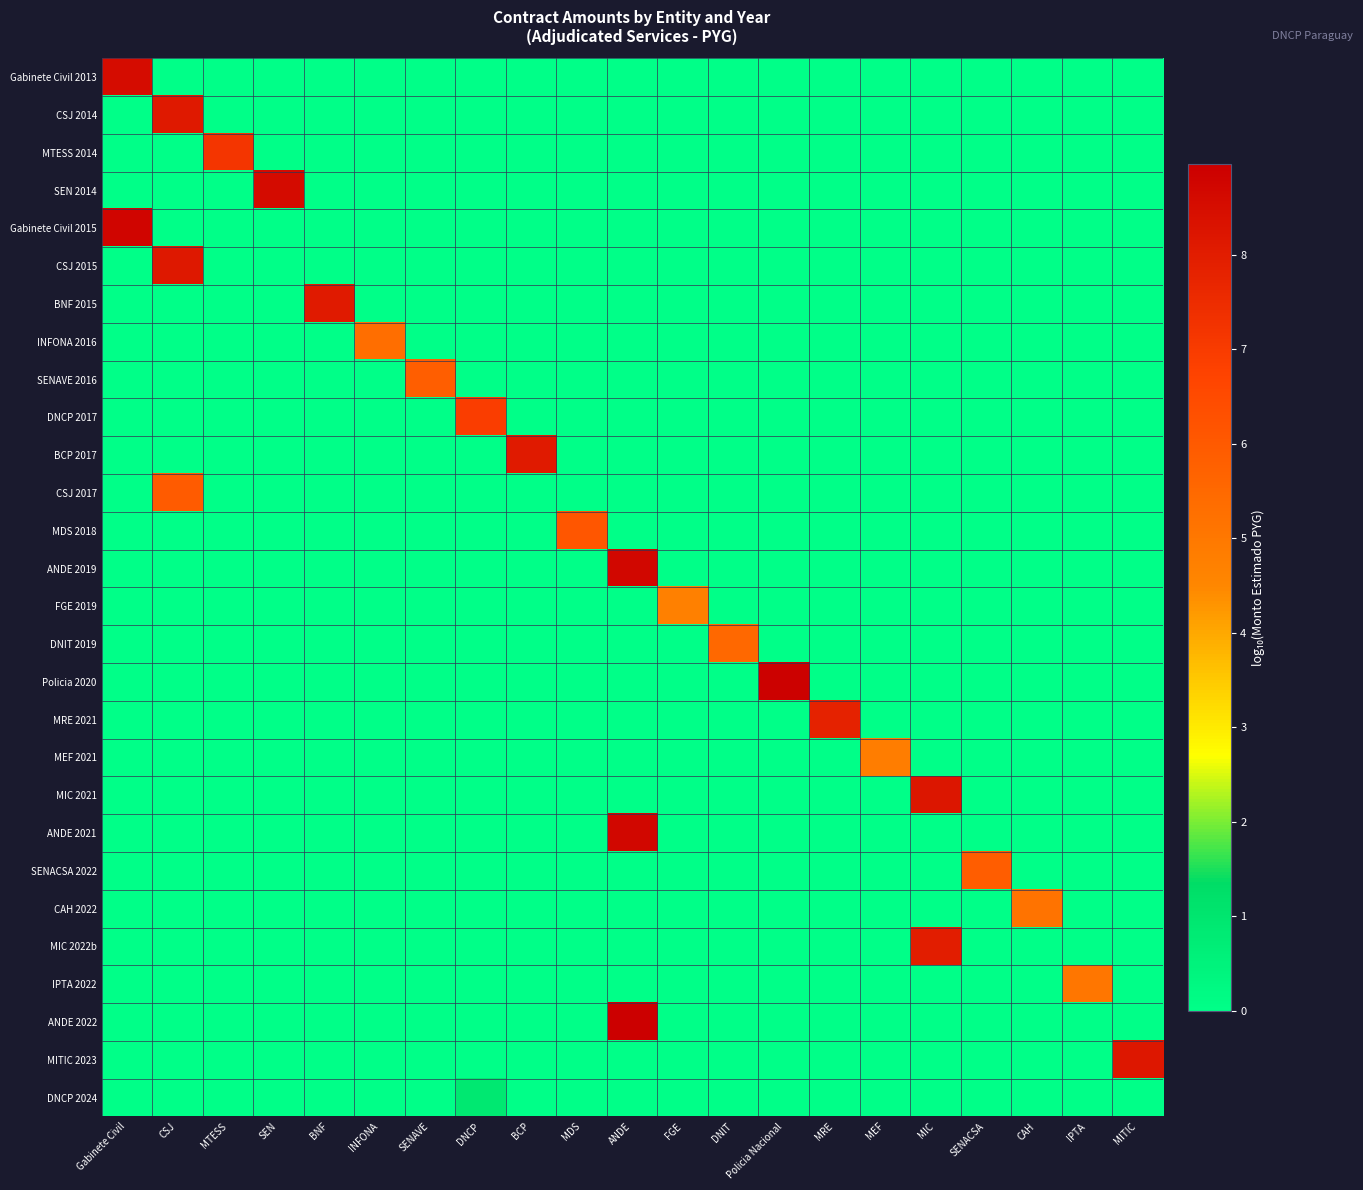

Between CAH and MITIC, which is larger?

CAH